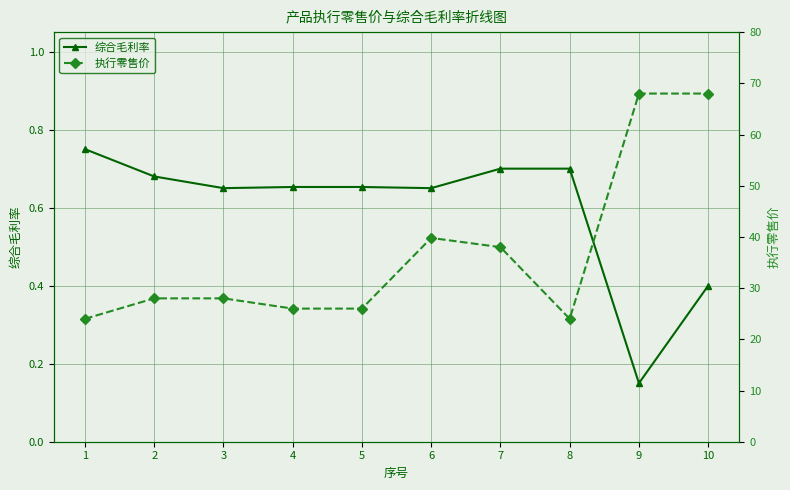

Reading left to right, extract all data points from this chart.

综合毛利率: 0.8	0.7	0.7	0.7	0.7	0.7	0.7	0.7	0.1	0.4
执行零售价: 24.0	28.0	28.0	26.0	26.0	39.8	38.0	24.0	68.0	68.0